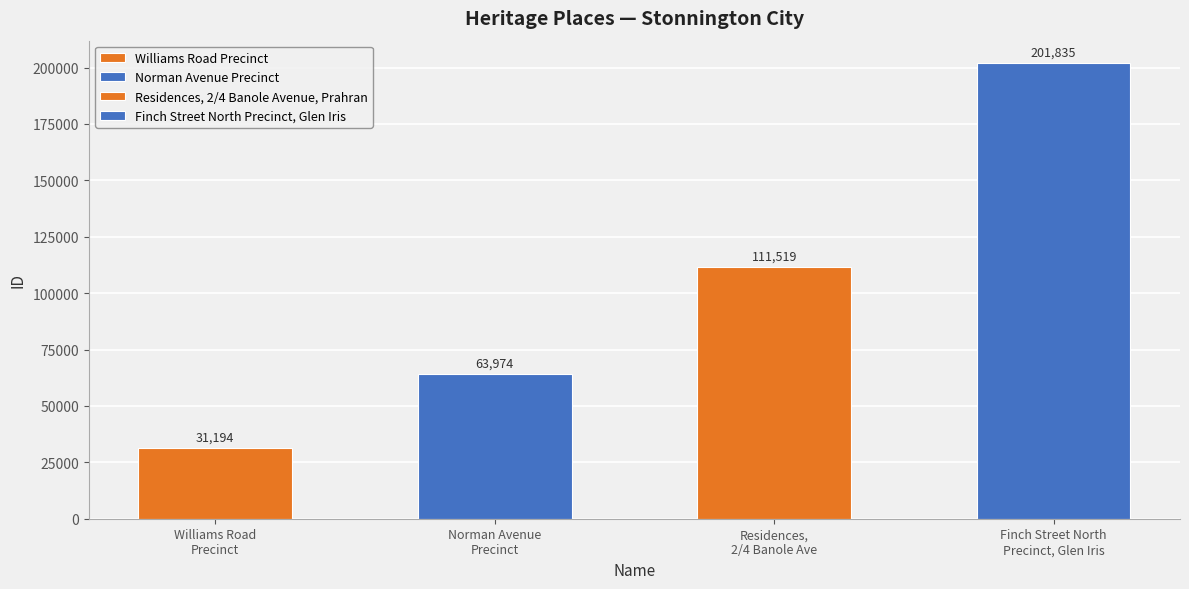

Rank the categories by value from lowest to highest.

Williams Road Precinct, Norman Avenue Precinct, Residences, 2/4 Banole Avenue, Prahran, Finch Street North Precinct, Glen Iris